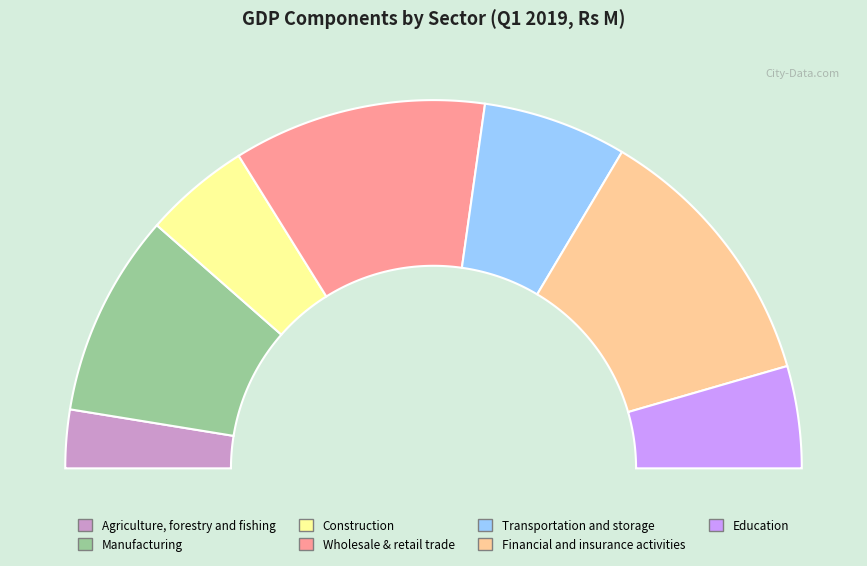

How many segments does this pie chart have?

7